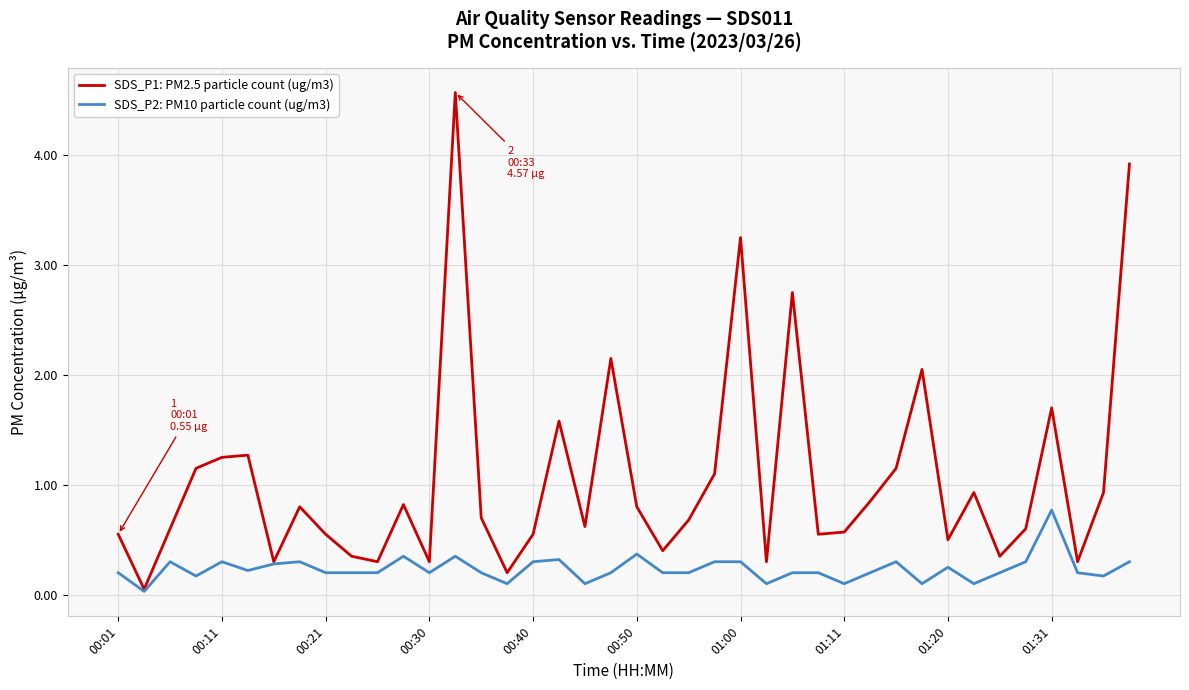

Which series has the largest range (max minus min)?

SDS_P1: PM2.5 particle count (ug/m3)